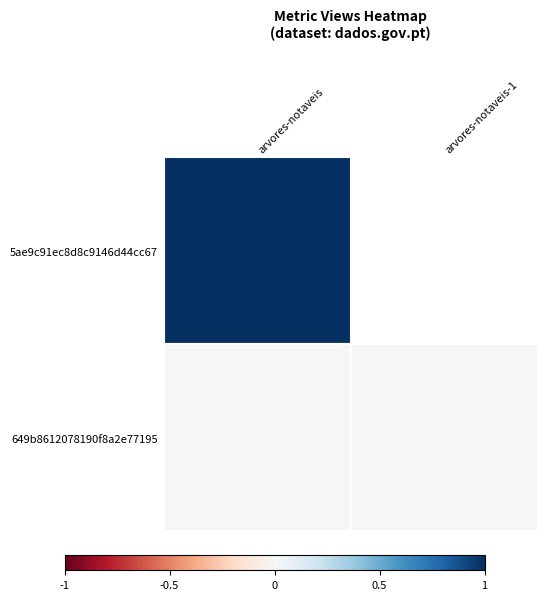

What is the maximum value shown in the chart?

1.0